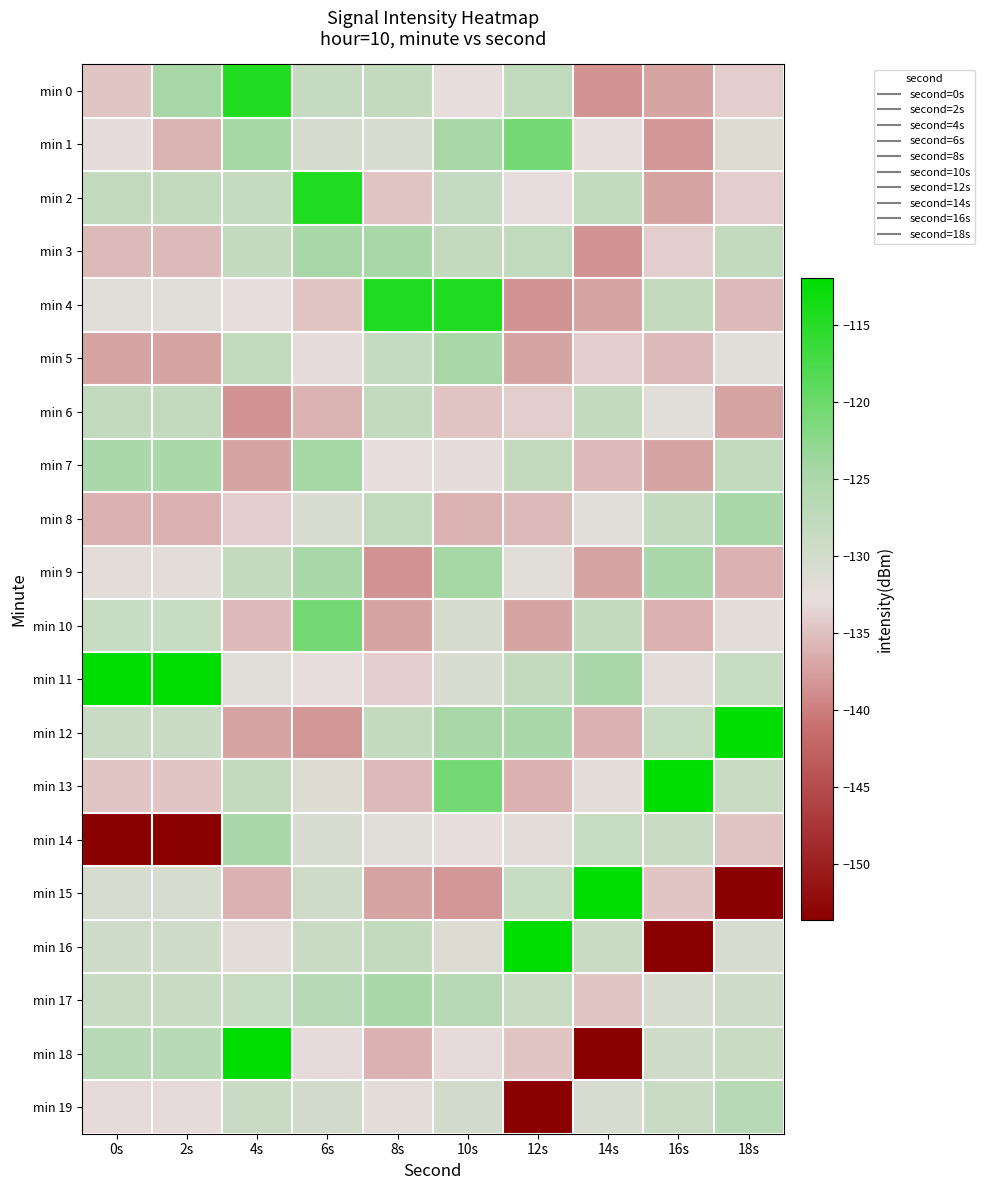

How many categories are shown in the chart?

10